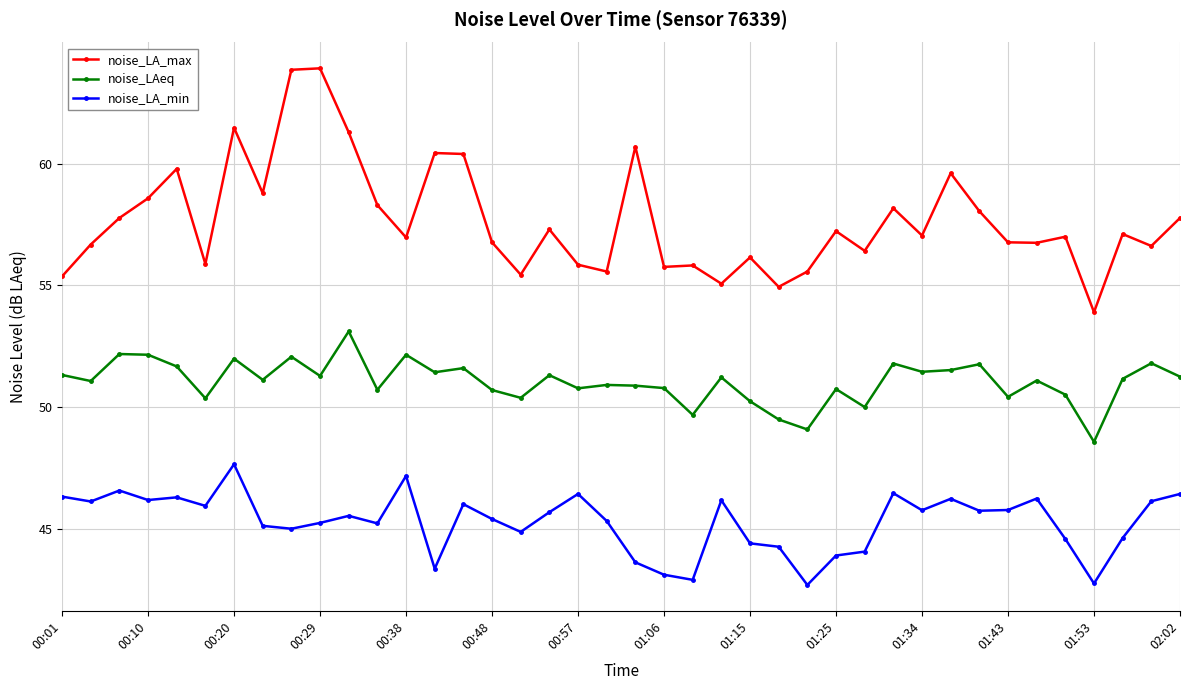

What is the value of the noise_LA_min point at the 11th from the left?

45.5